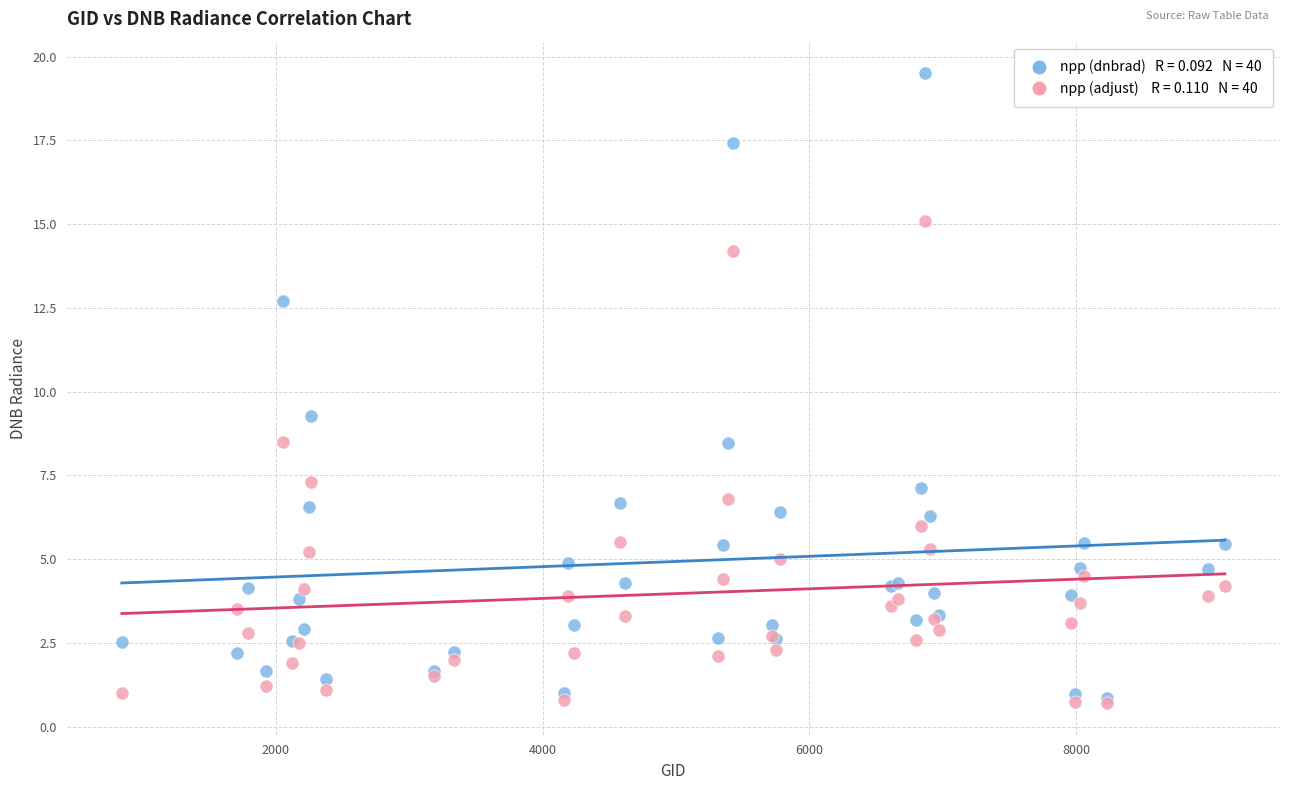

Across all series, what Y value is closest to 10?

9.3